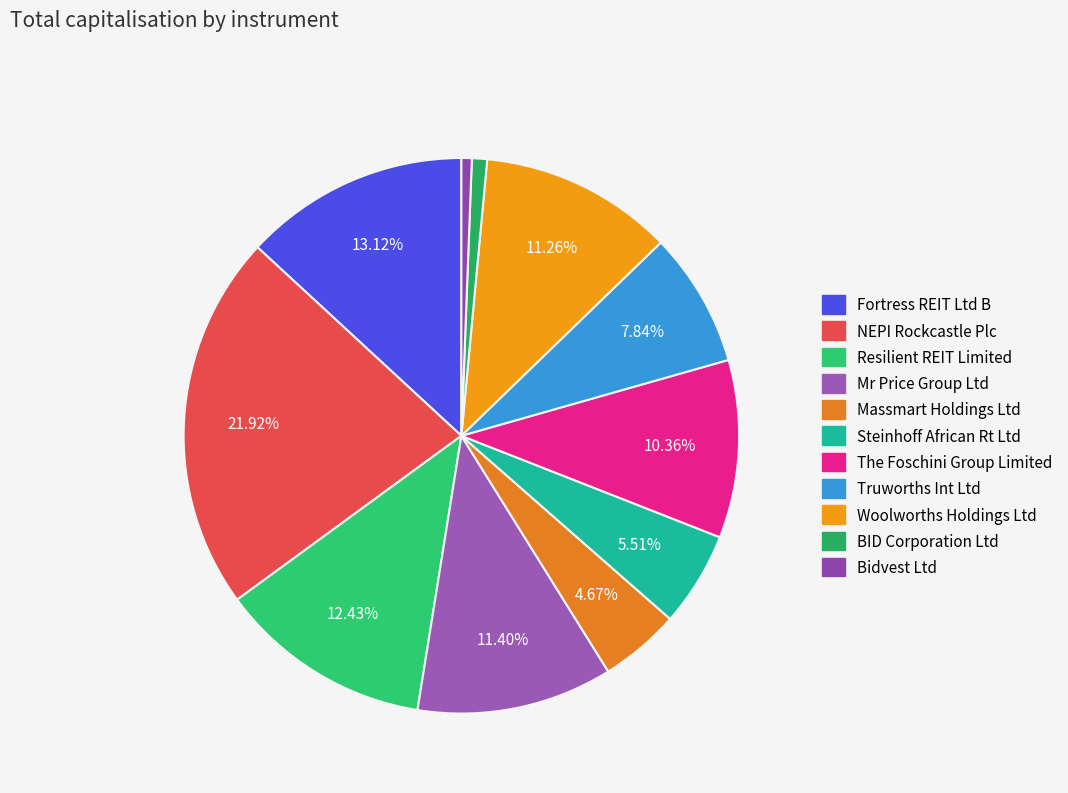

To the nearest percent, what is the average slice percentage?

9%